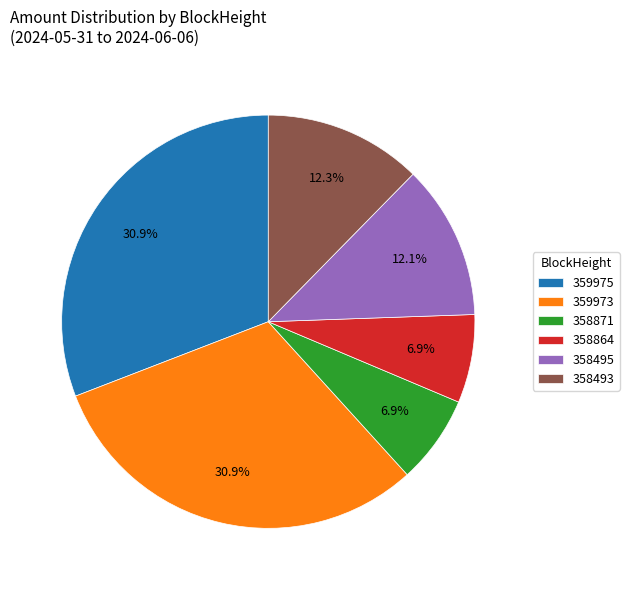

Does 358493 account for over 50% of the chart?

No